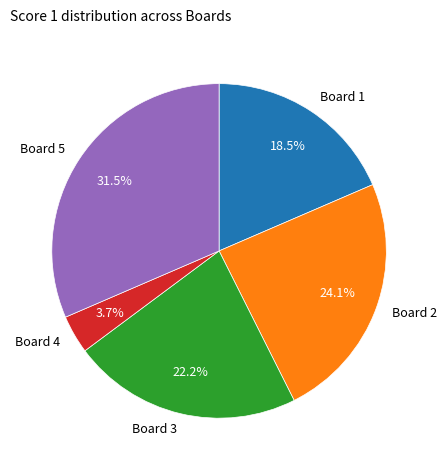

Combined, what portion of the pie is Board 4 and Board 2?

27.8%